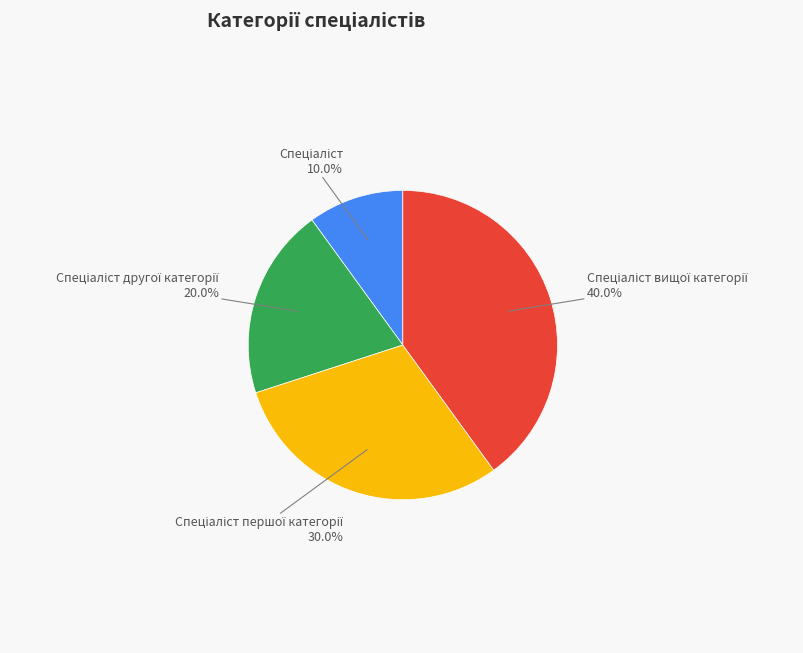

How many slices are in this pie chart?

4